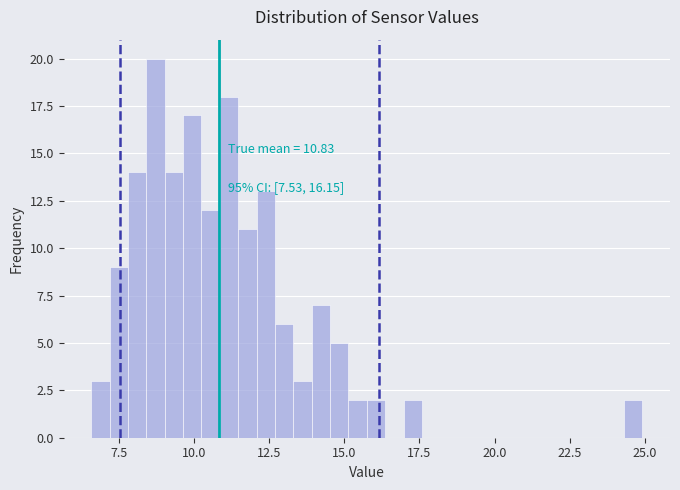

Read against the x-axis, roughly where is the centre of the tallest bar?

8.5